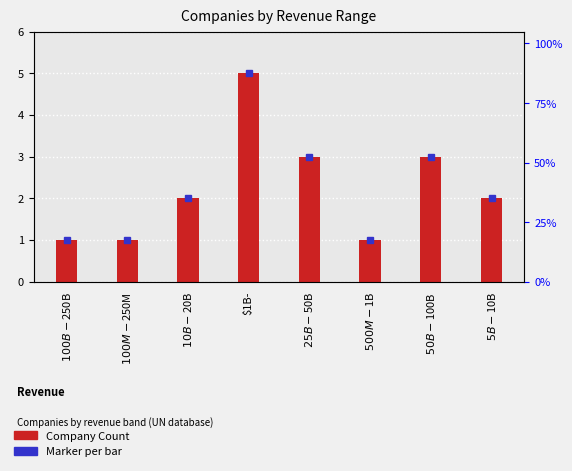

What position from the left is $5B-$10B?

8